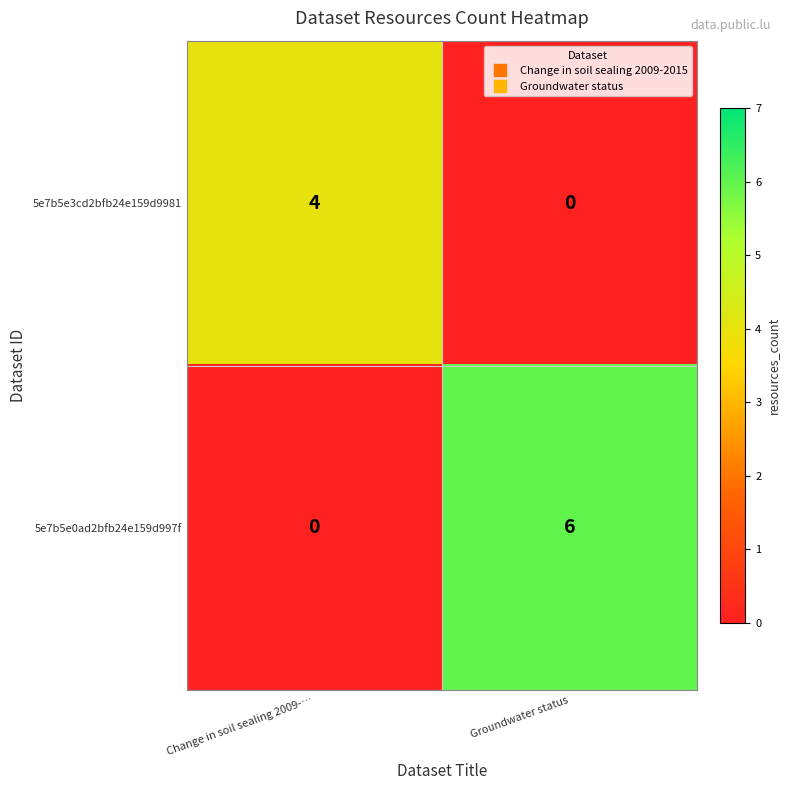

Between Change in soil sealing 2009-… and Groundwater status, which series saw the biggest shift?

5e7b5e0ad2bfb24e159d997f